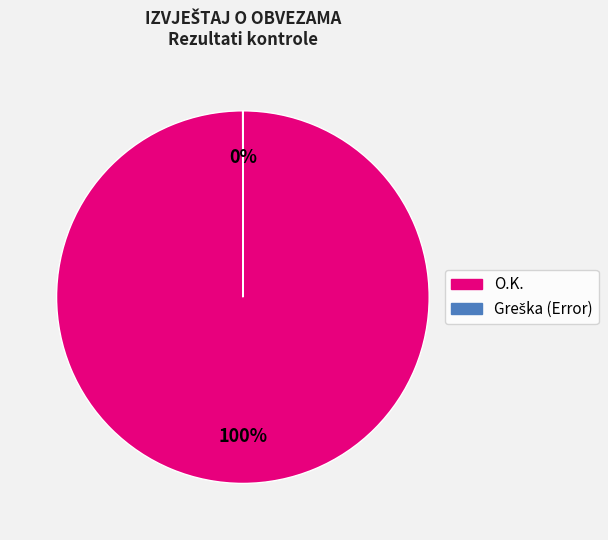

What is the majority slice?

O.K.